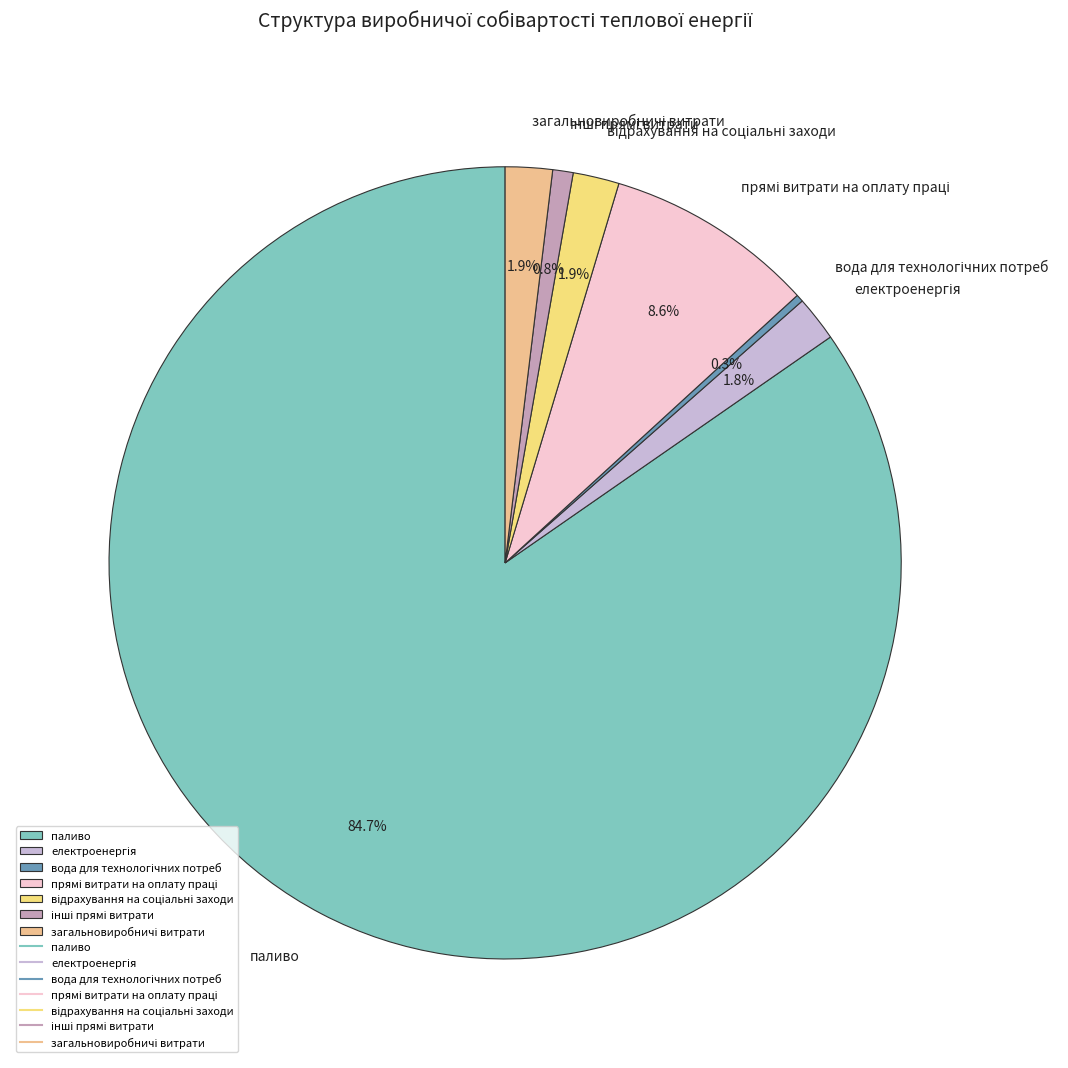

Which category accounts for the majority?

паливо